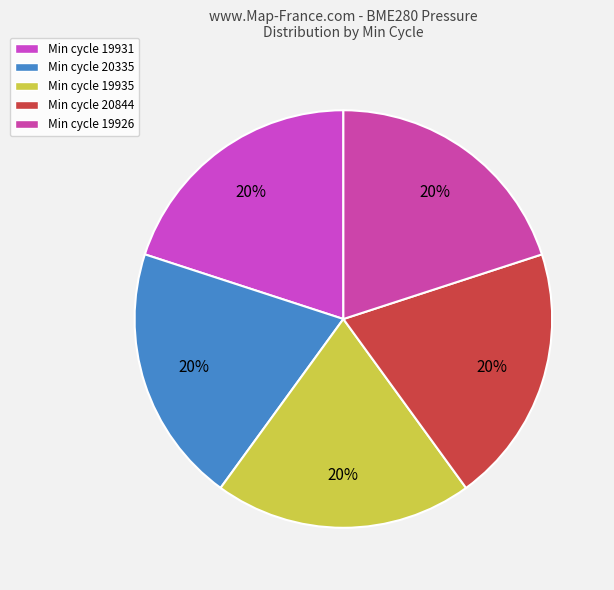

To the nearest percent, what is the average slice percentage?

20%